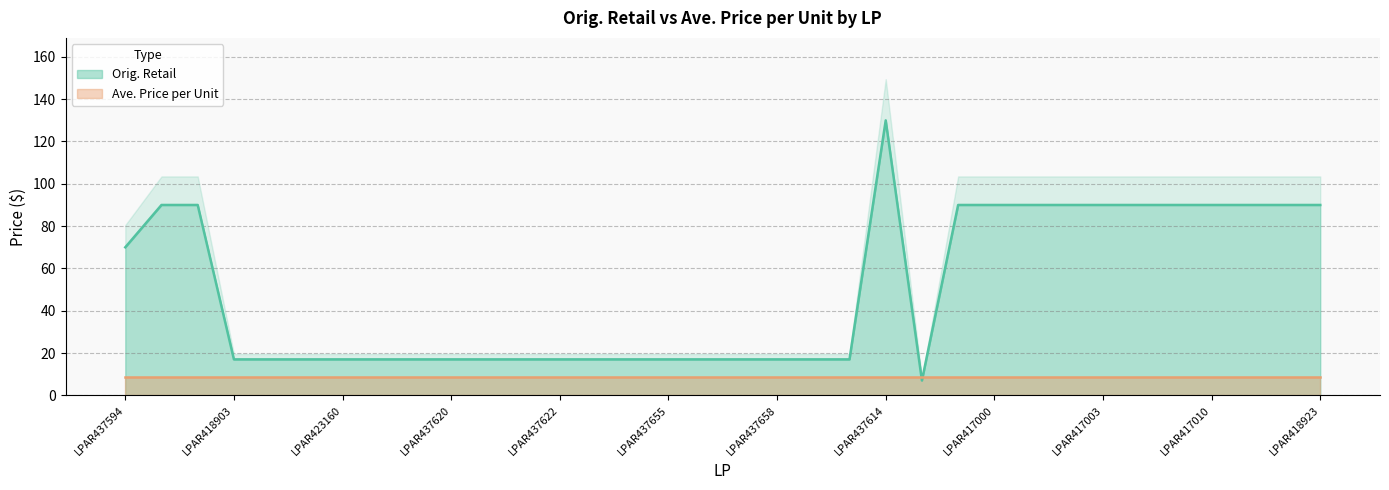

The value of Orig. Retail at LPAR437594 is 20.8. True or false?

False